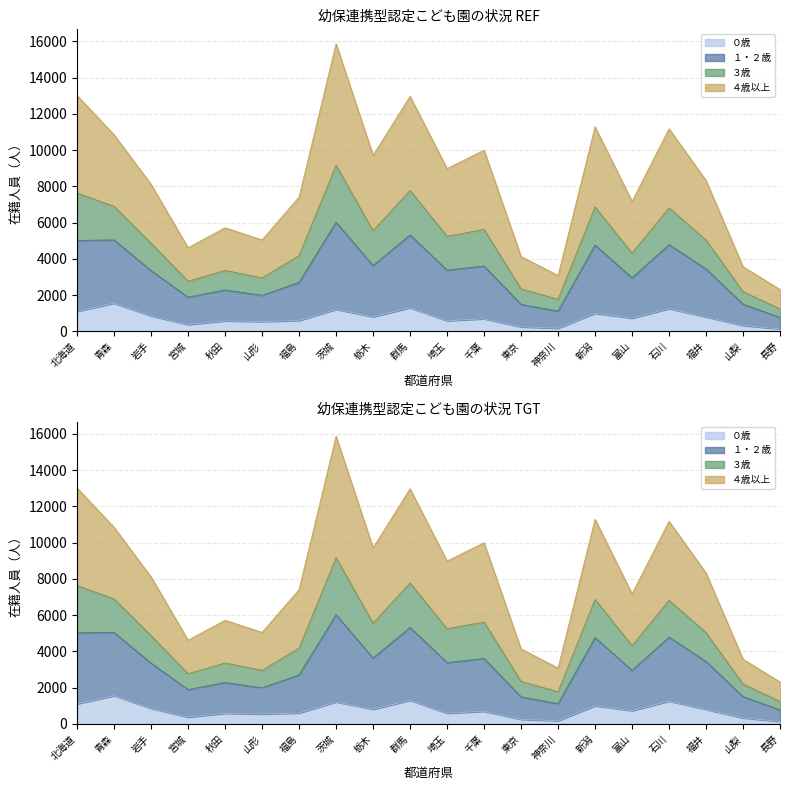

Is the value of ０歳 at 富山 greater than the value of ４歳以上 at 新潟?

No